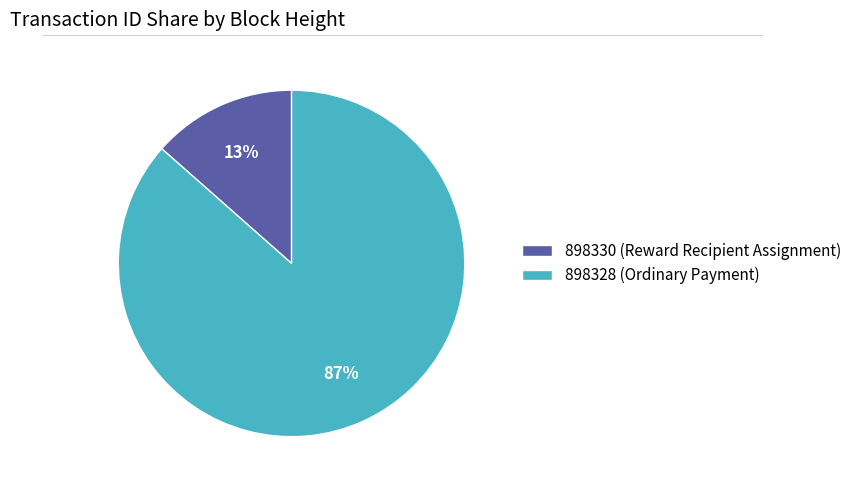

To the nearest percent, what is the combined percentage of 898330 (Reward Recipient Assignment) and 898328 (Ordinary Payment)?

100%